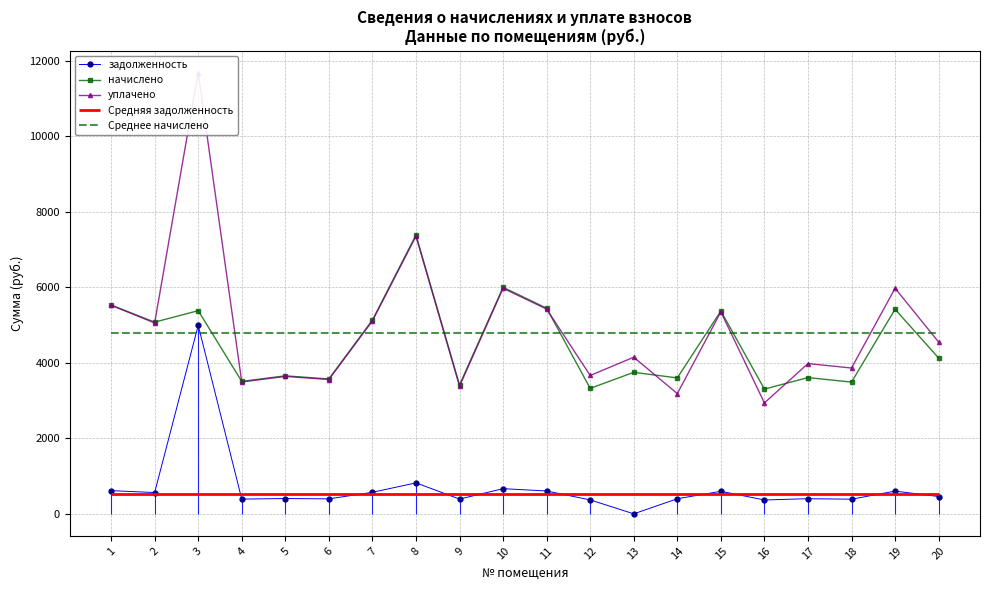

At which label does уплачено reach its peak?

3